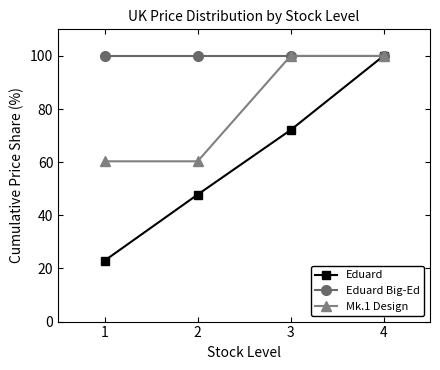

At 1, list the series in order from smallest to largest.

Eduard, Mk.1 Design, Eduard Big-Ed